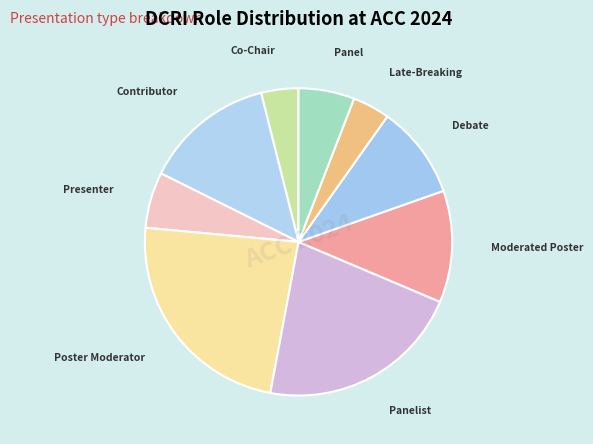

Does Contributor account for over 50% of the chart?

No